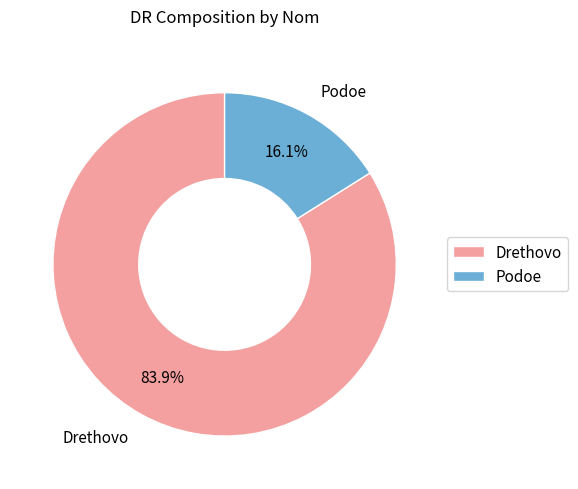

Is there any slice that represents more than half of the pie?

Yes